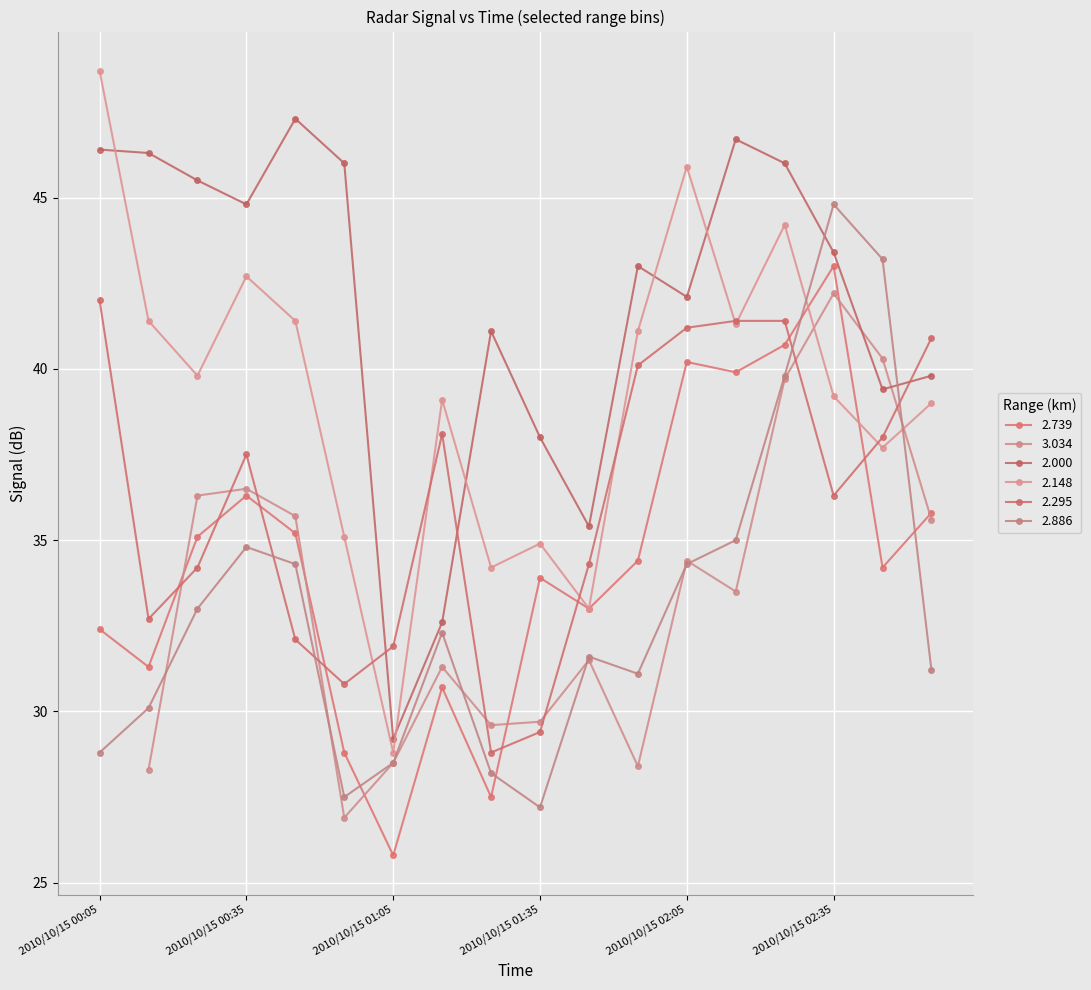

Which has a higher value, 2010/10/15 01:45 or 2010/10/15 00:25?

2010/10/15 00:25